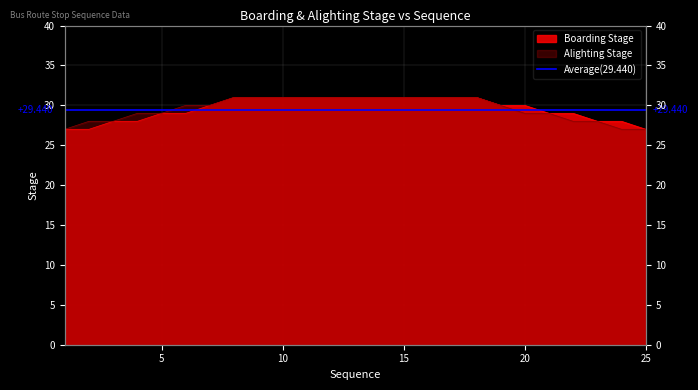

What is the difference between the Alighting Stage values at 17 and 23?

3